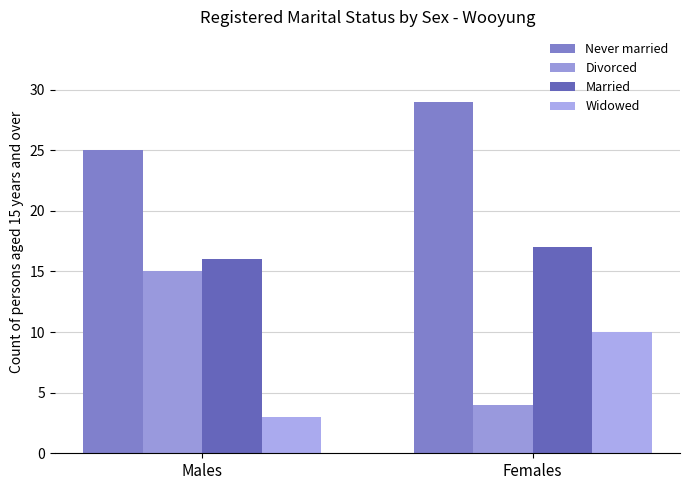

Which series has the largest range (max minus min)?

Divorced